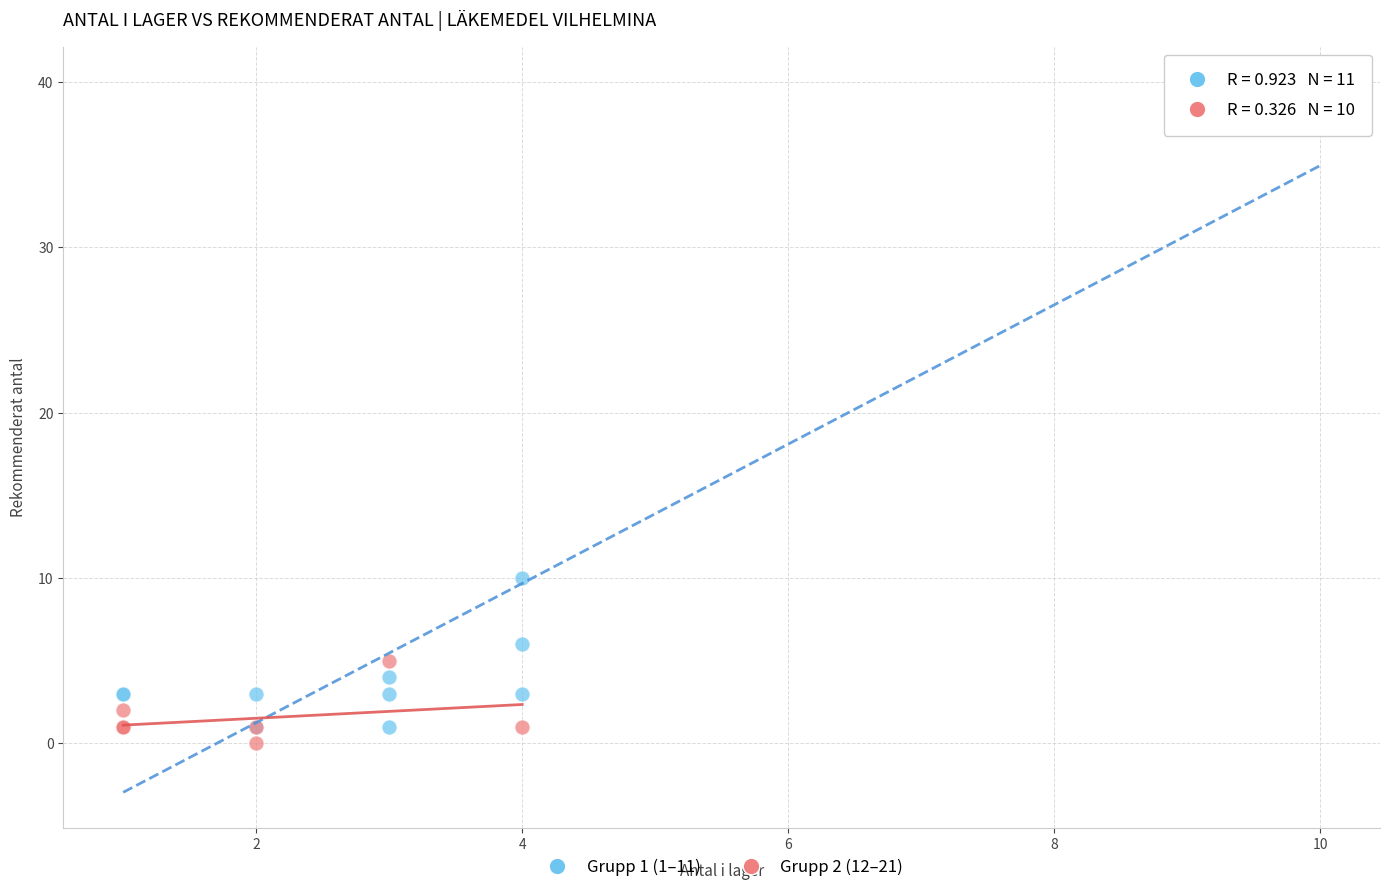

Which series has the largest Y range (max minus min)?

Grupp 1 (1–11)